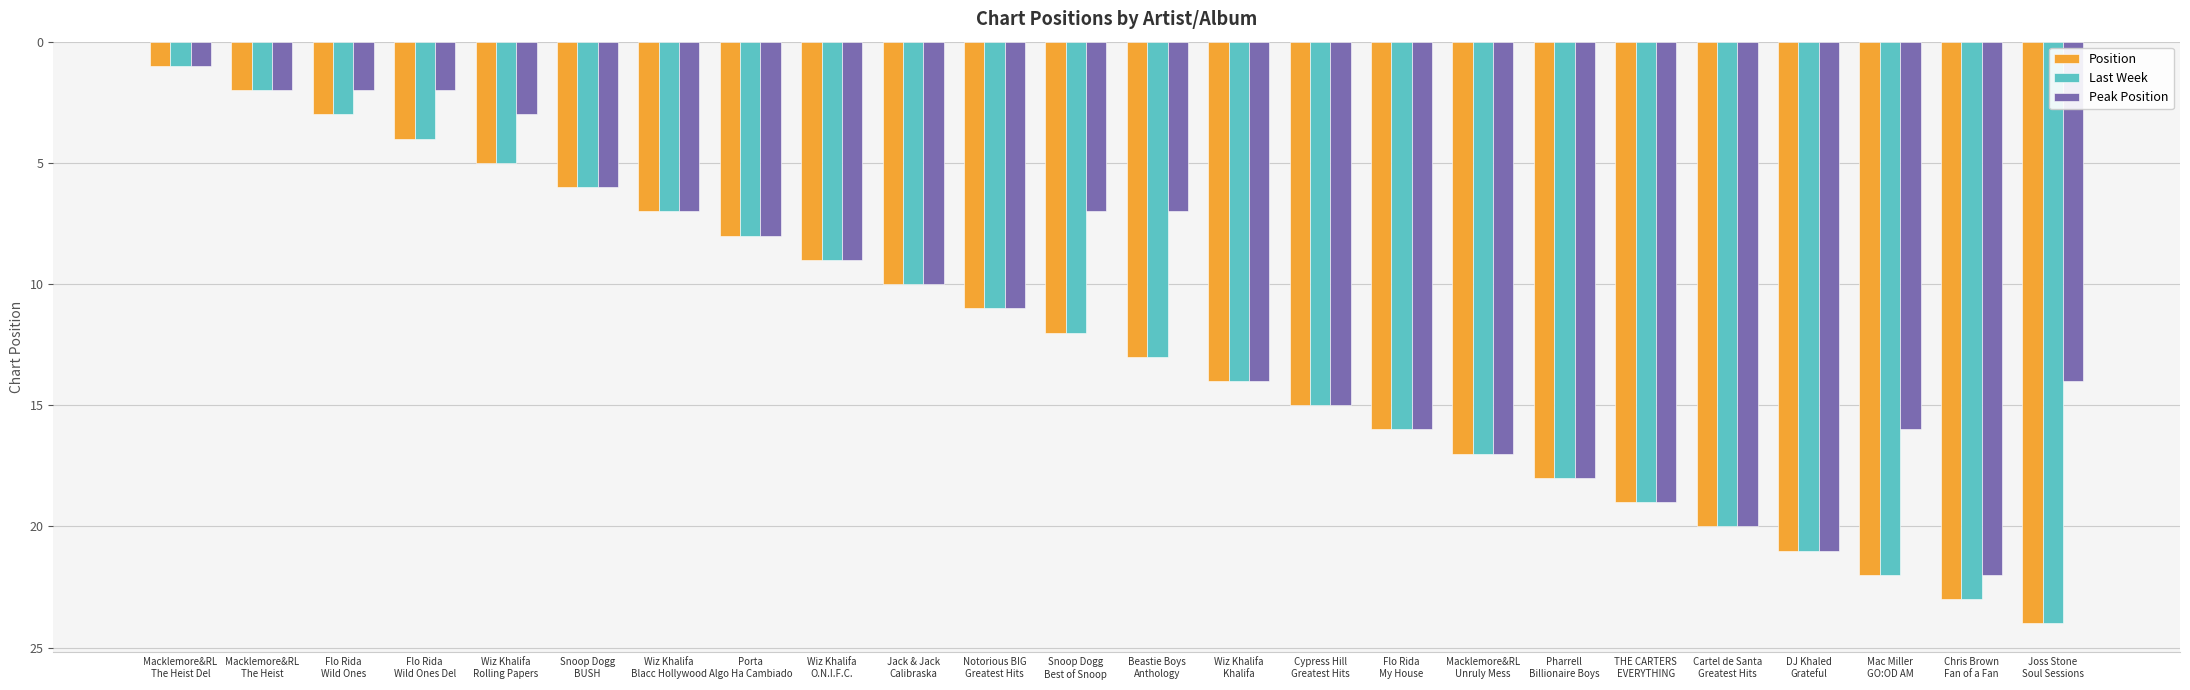

What is the maximum value shown in the chart?

24